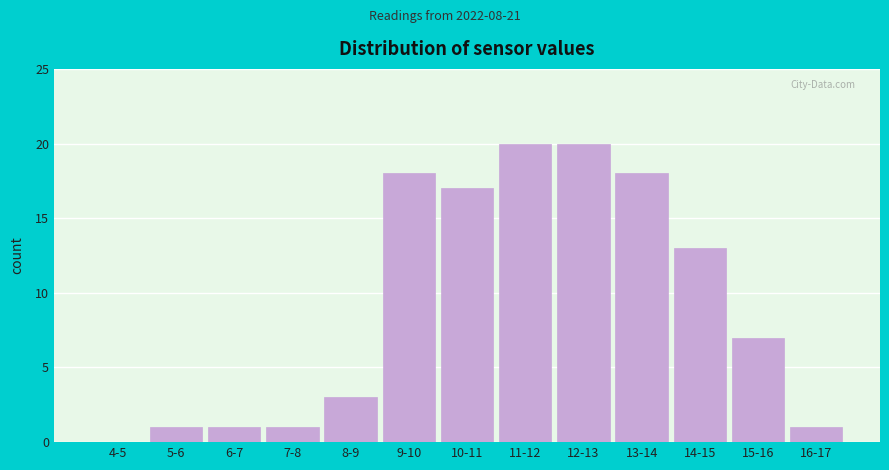

Reading right to left, extract all data points from this chart.

16-17=1	15-16=7	14-15=13	13-14=18	12-13=20	11-12=20	10-11=17	9-10=18	8-9=3	7-8=1	6-7=1	5-6=1	4-5=0